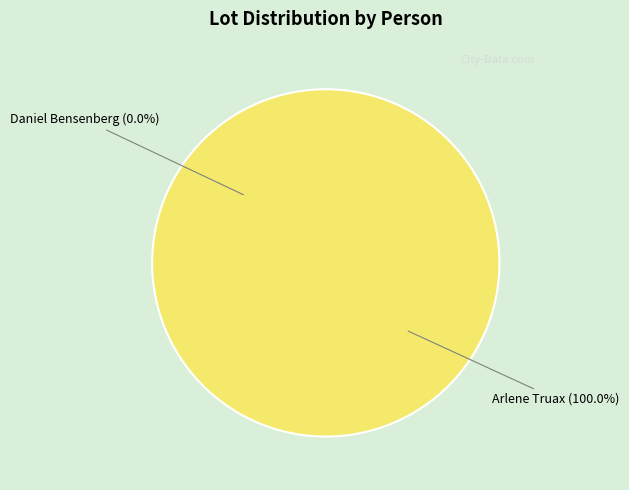

Is Arlene Truax the majority of the pie?

Yes